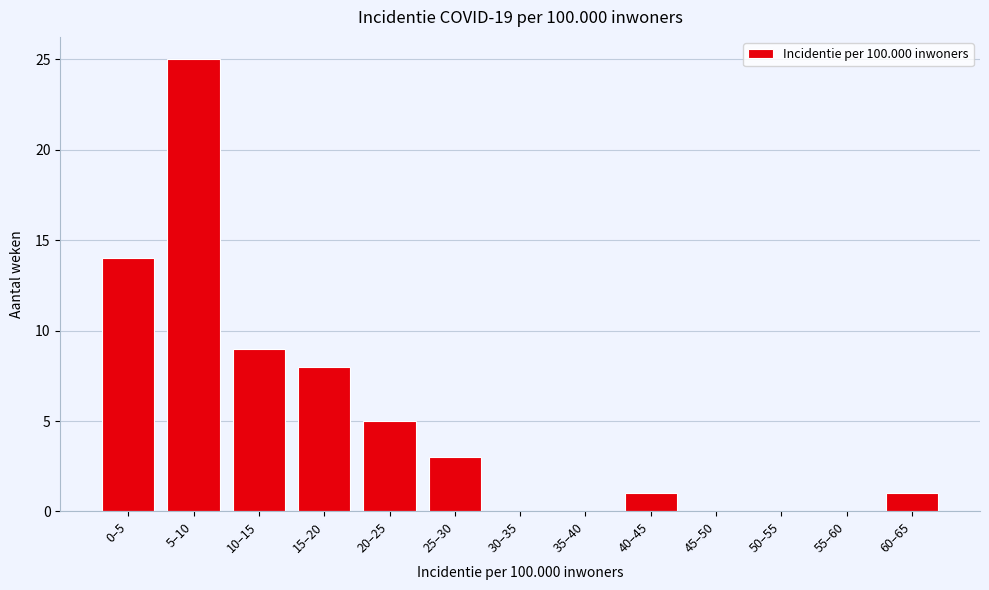

Reading left to right, list all the values displayed in this chart.

0–5=14	5–10=25	10–15=9	15–20=8	20–25=5	25–30=3	30–35=0	35–40=0	40–45=1	45–50=0	50–55=0	55–60=0	60–65=1